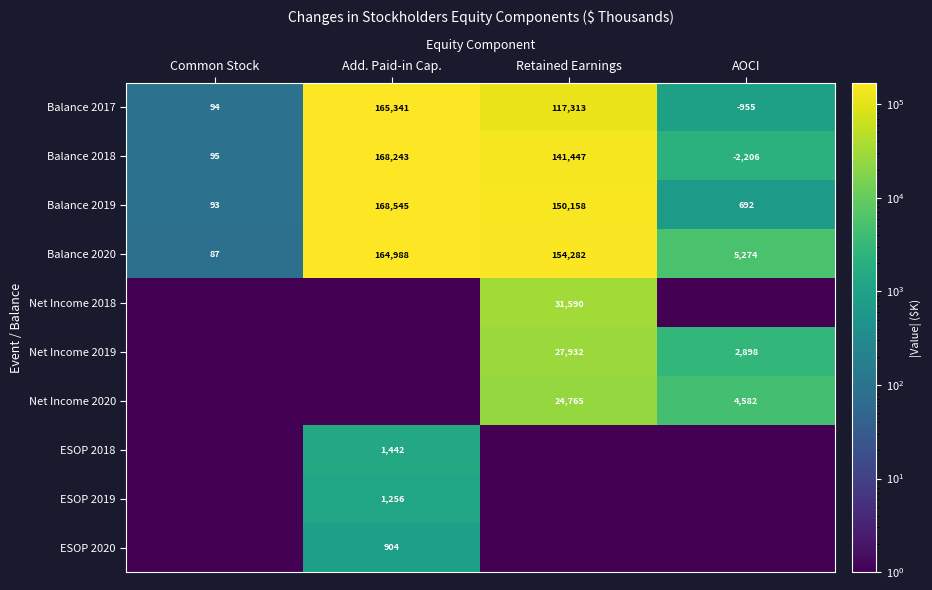

At which category does the chart reach its minimum across all series?

Common Stock